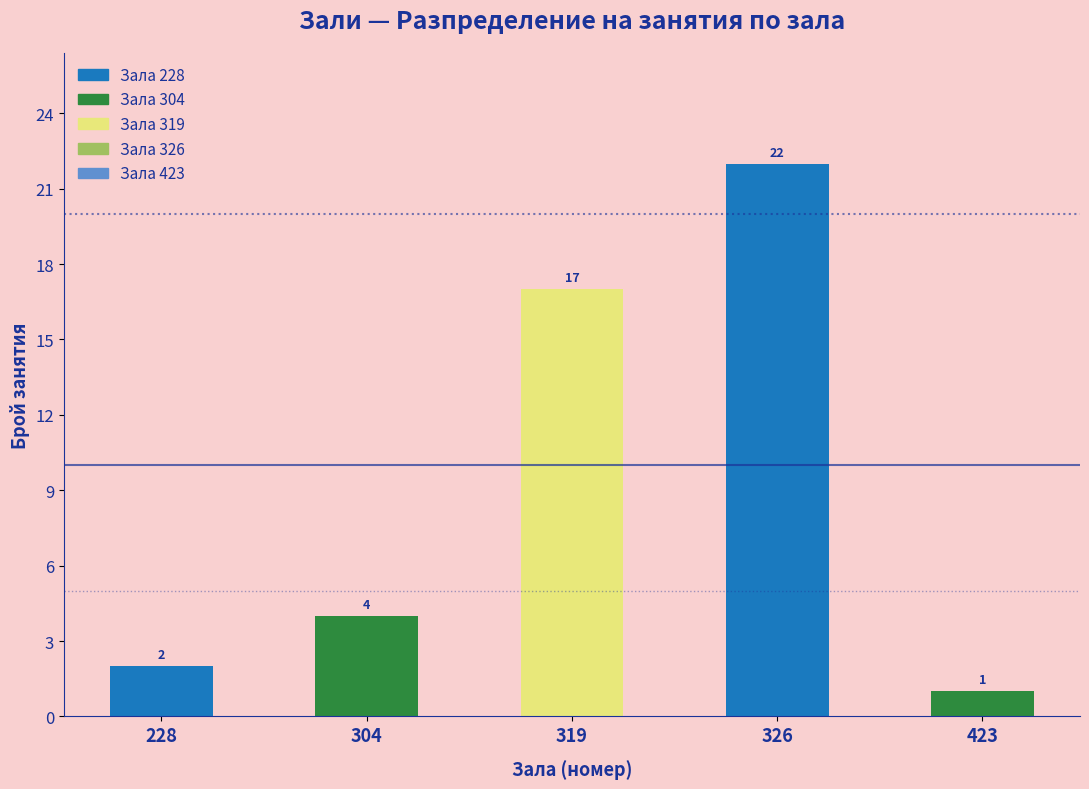

Reading right to left, what are all the values shown in this chart?

1	22	17	4	2